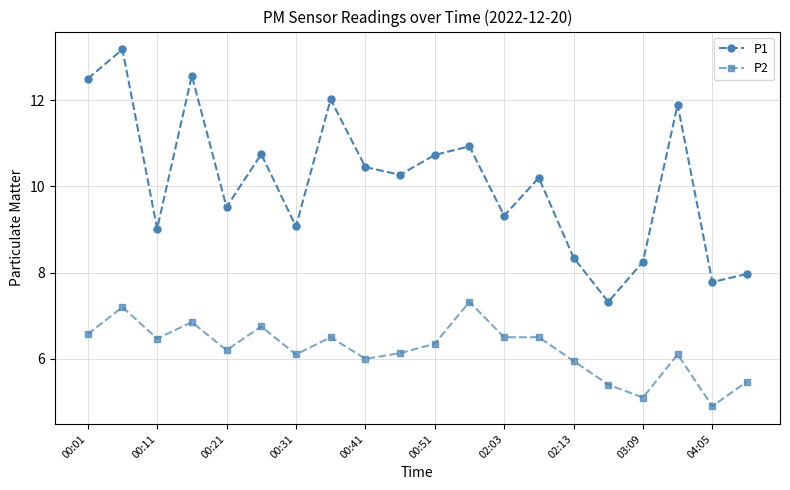

Does the chart have visible grid lines?

Yes